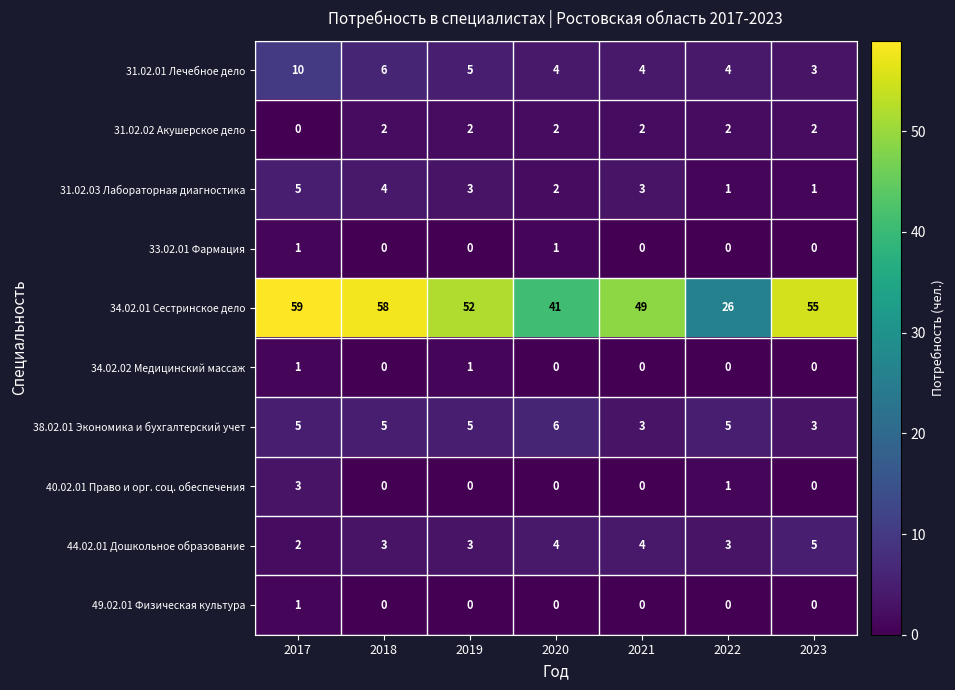

At which category is the sum across all series the highest?

2017